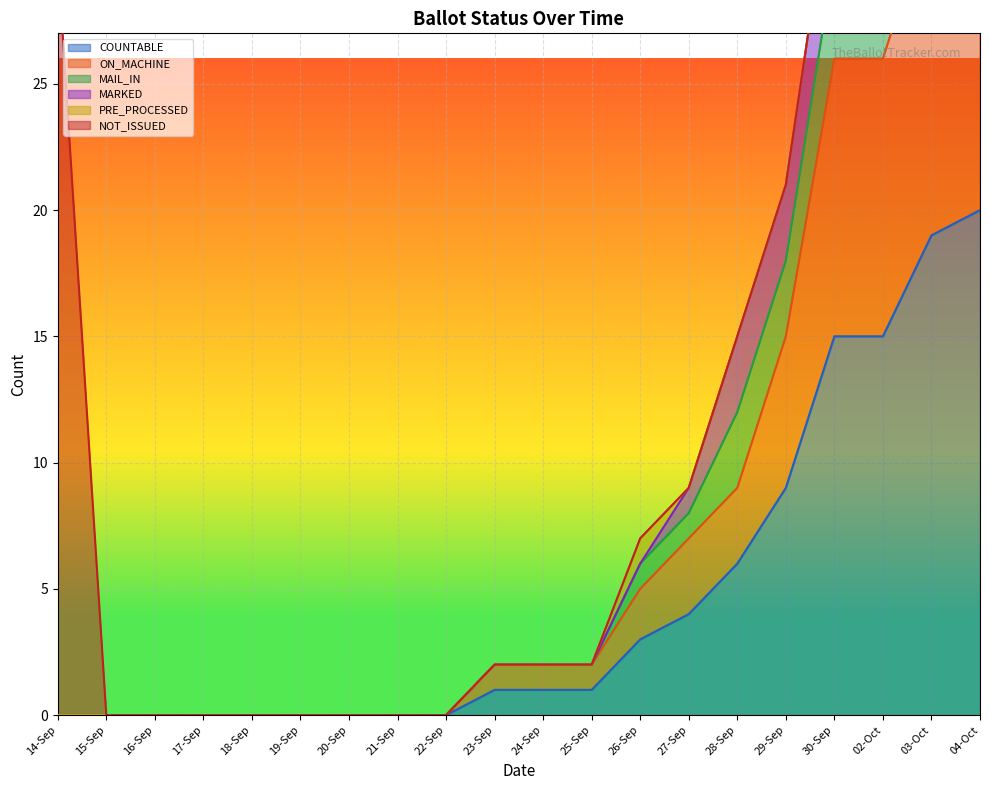

How many data points does each series have?

20